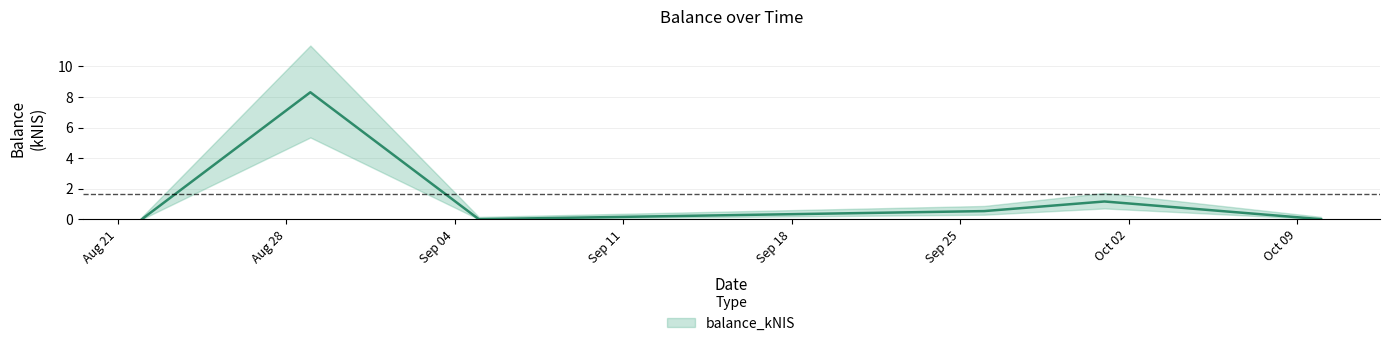

How many positive values are there?

3